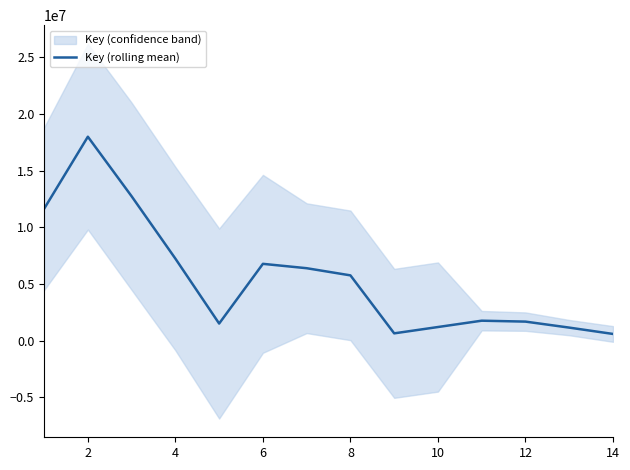

True or false: the data has more than 2 interior local peaks.

True